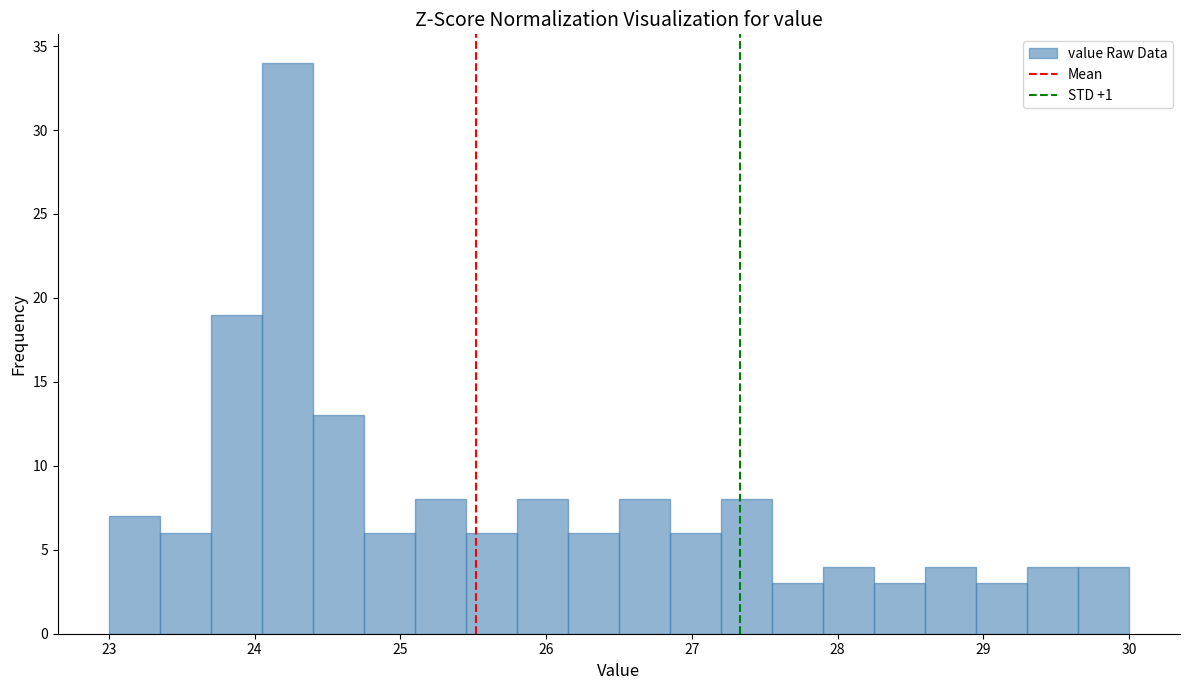

Read against the x-axis, roughly where is the centre of the tallest bar?

24.2